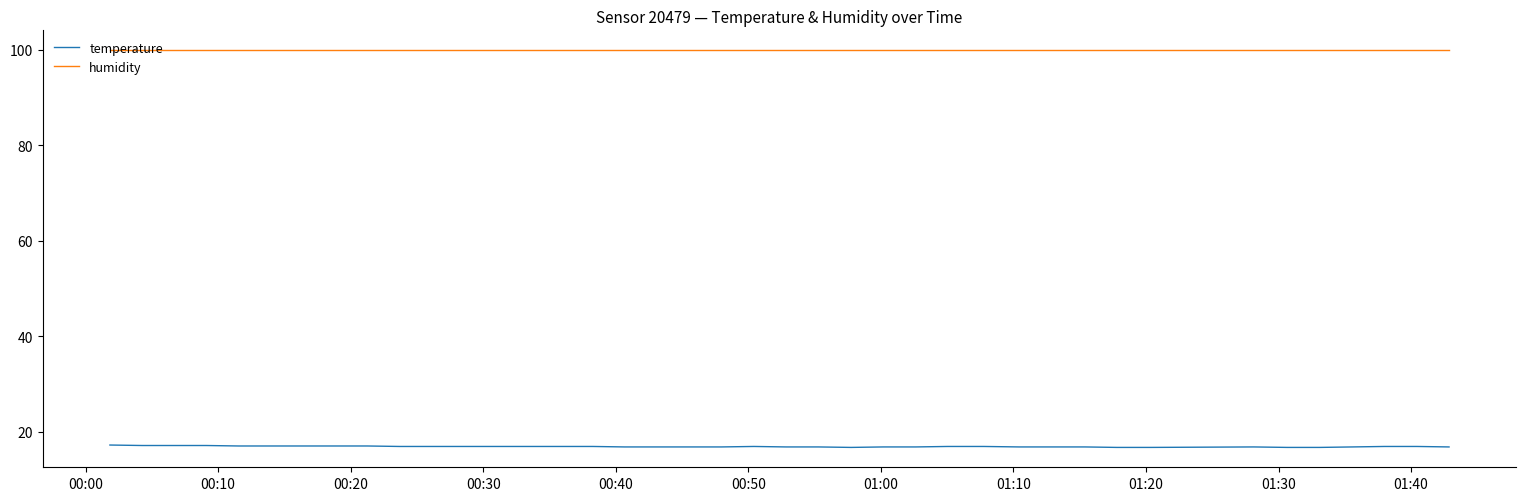

What are all the series names shown in the legend?

temperature, humidity